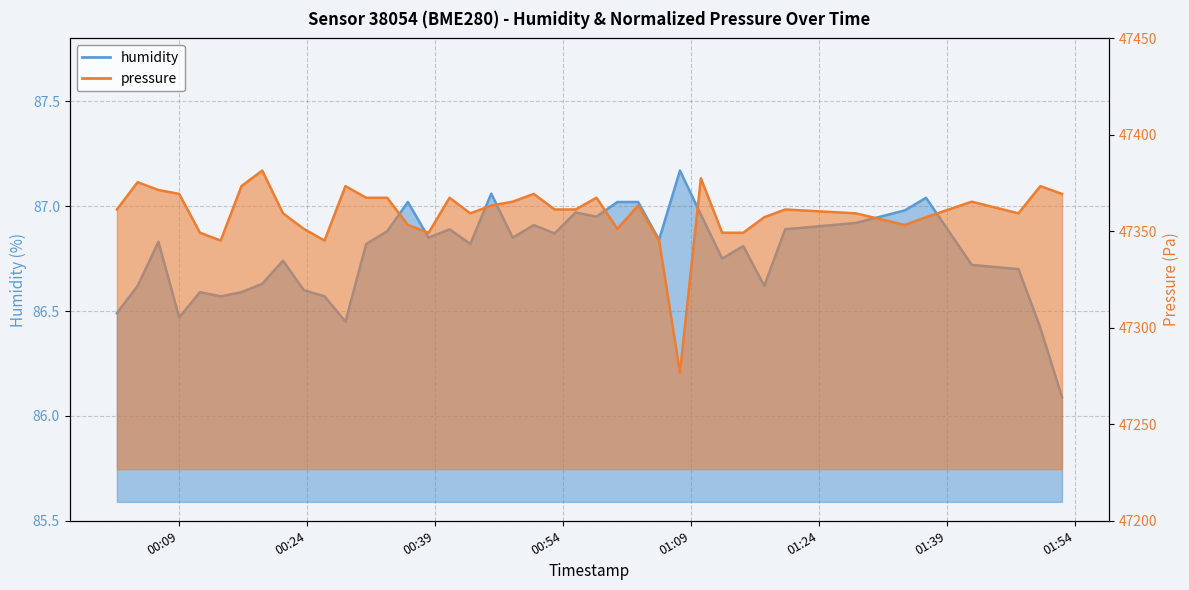

Count the number of categories in the chart.

40